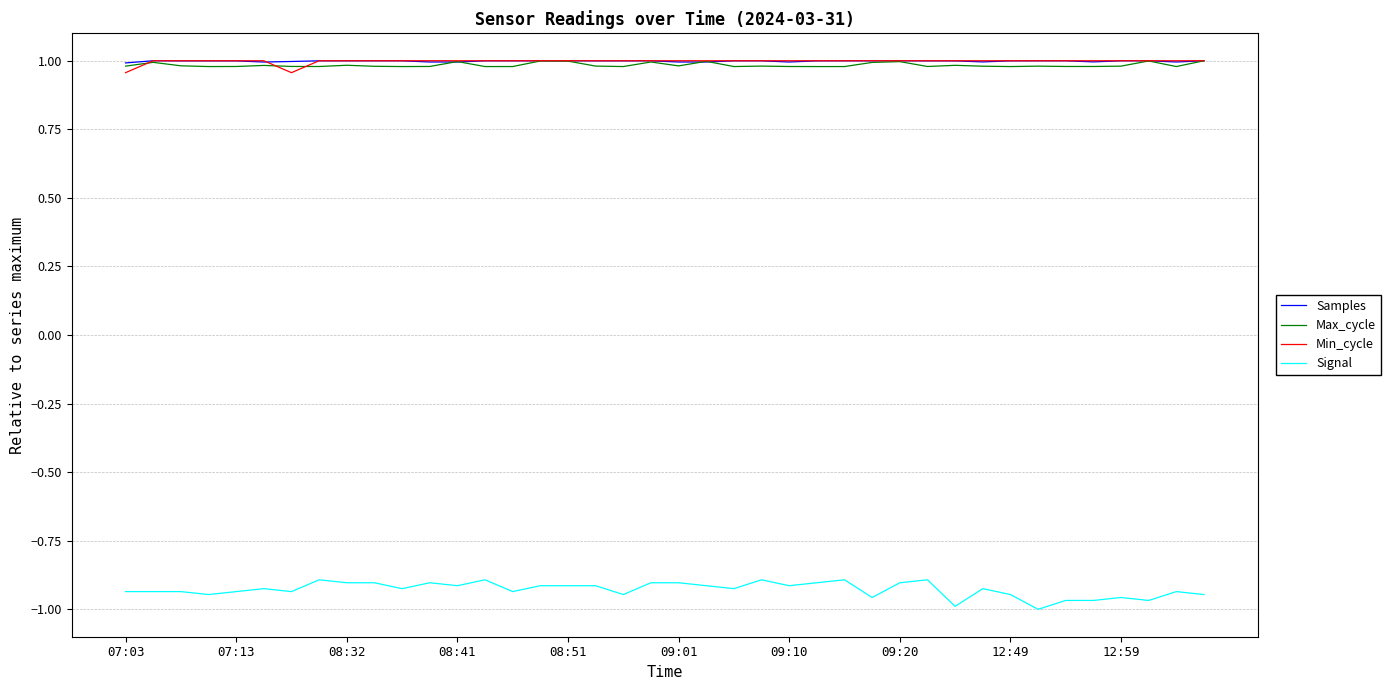

True or false: Signal and Samples intersect in this chart.

False